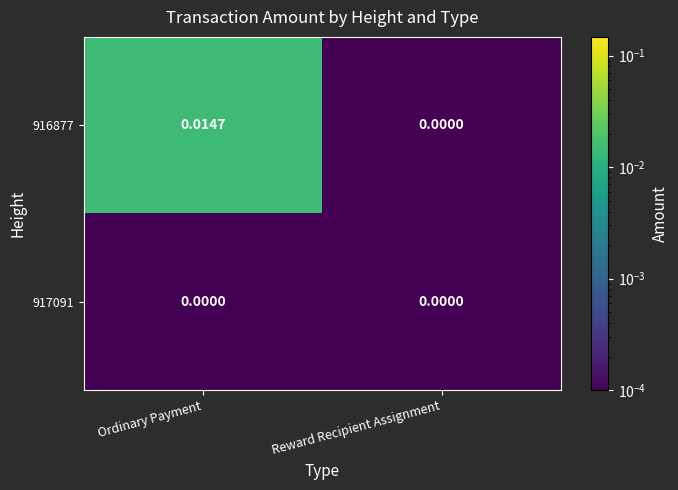

At which category is the sum across all series the highest?

Ordinary Payment